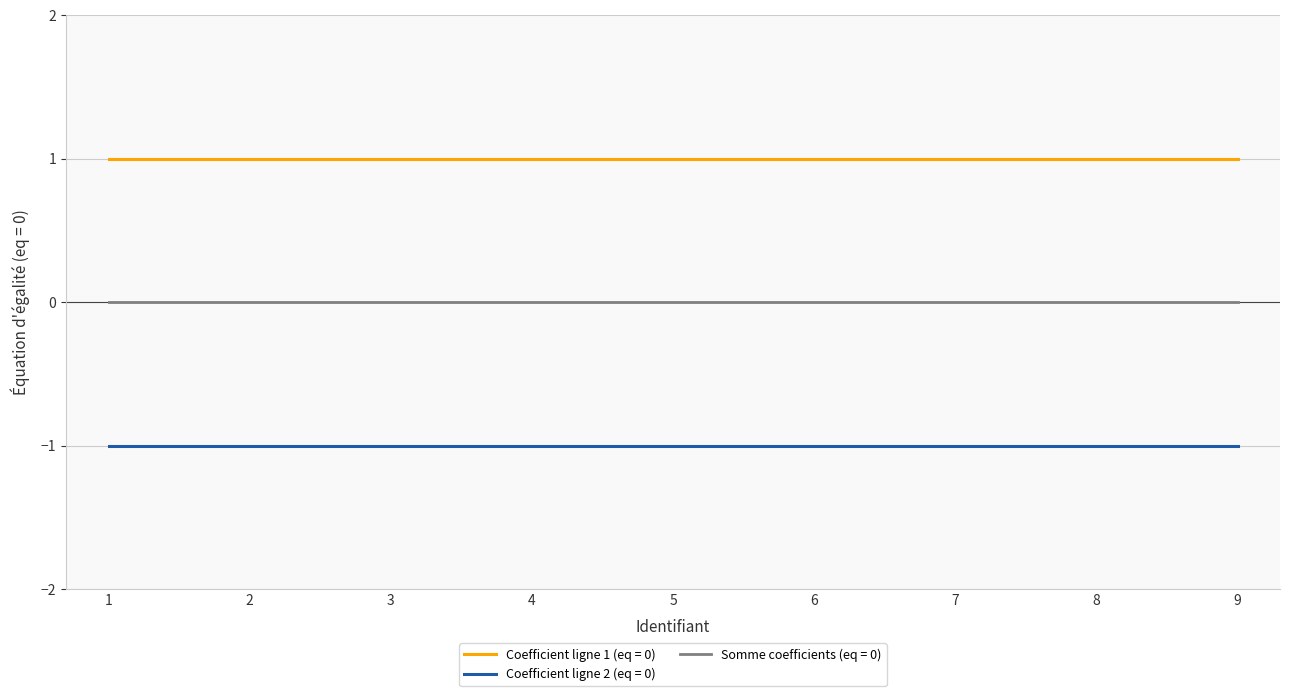

Is it true that Coefficient ligne 2 (eq = 0) equals -1 at 3?

True